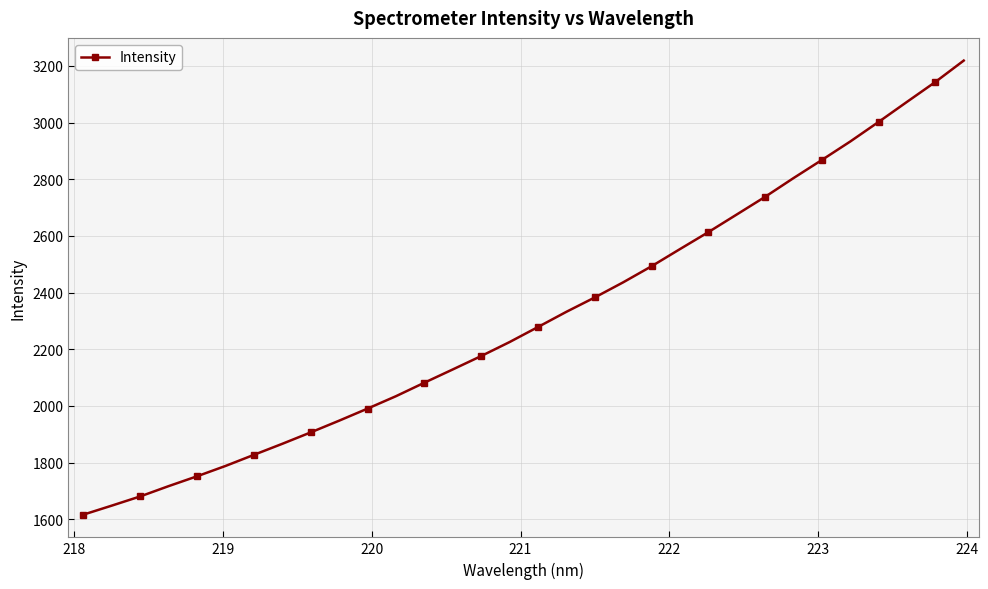

True or false: there are more than 2 points higher than both neighbors.

False